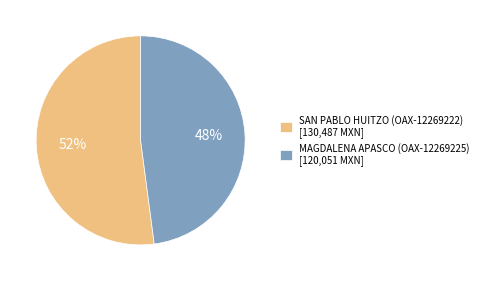

Which slice is the smallest?

MAGDALENA APASCO (OAX-12269225)